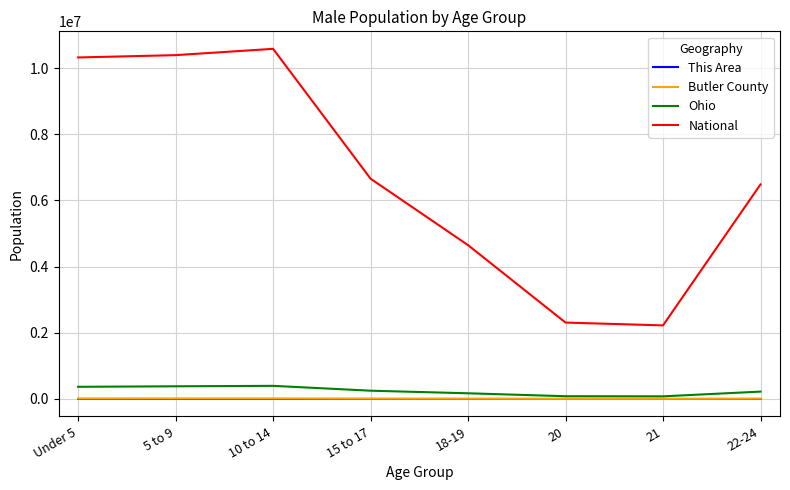

Is the value of This Area at 20 greater than the value of National at Under 5?

No